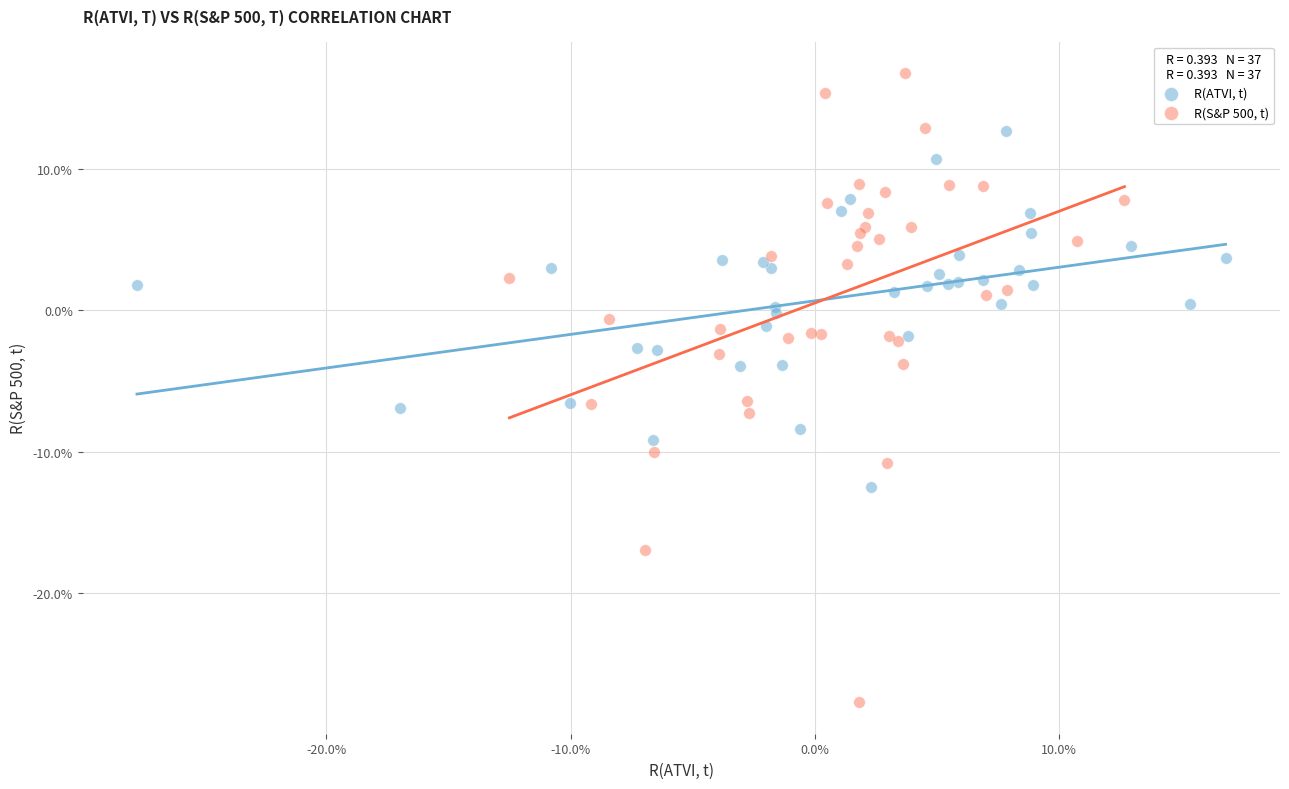

Which series contains the highest Y value?

R(S&P 500, t)